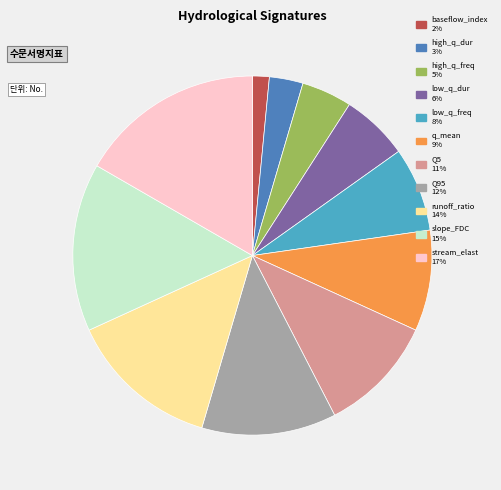

Is the sum of high_q_freq and Q5 greater than half?

No